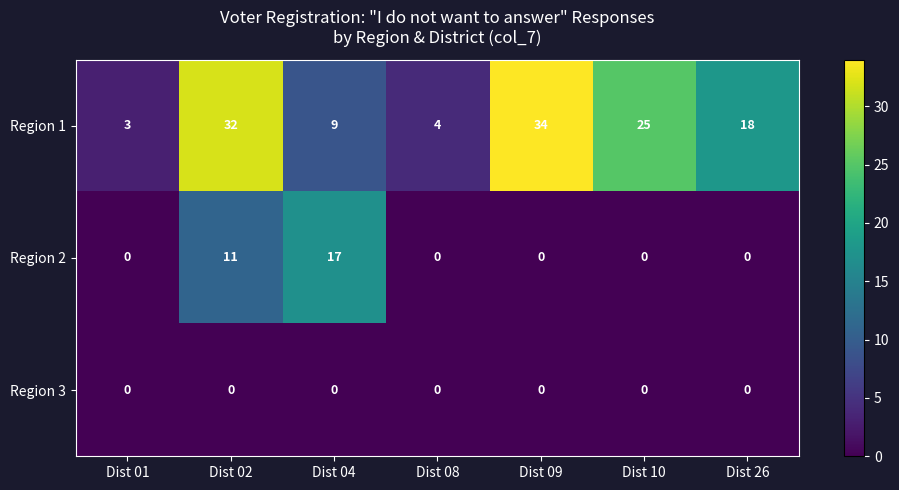

Which series changed the most between Dist 04 and Dist 10?

Region 2